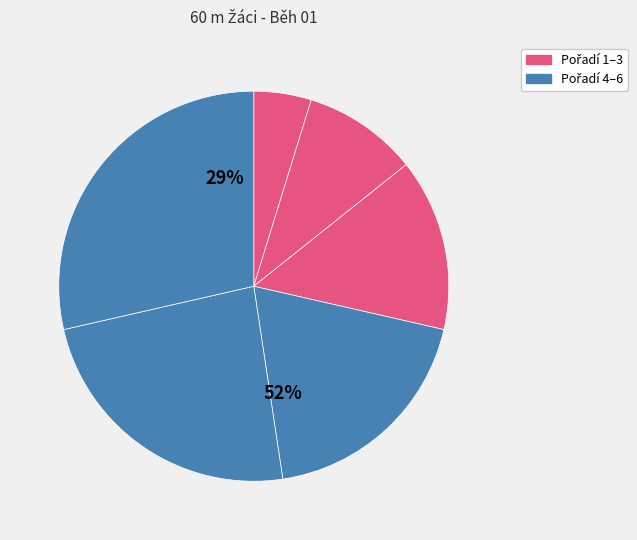

True or false: Rydlo Alexandr Samuel accounts for 7% of the total.

False